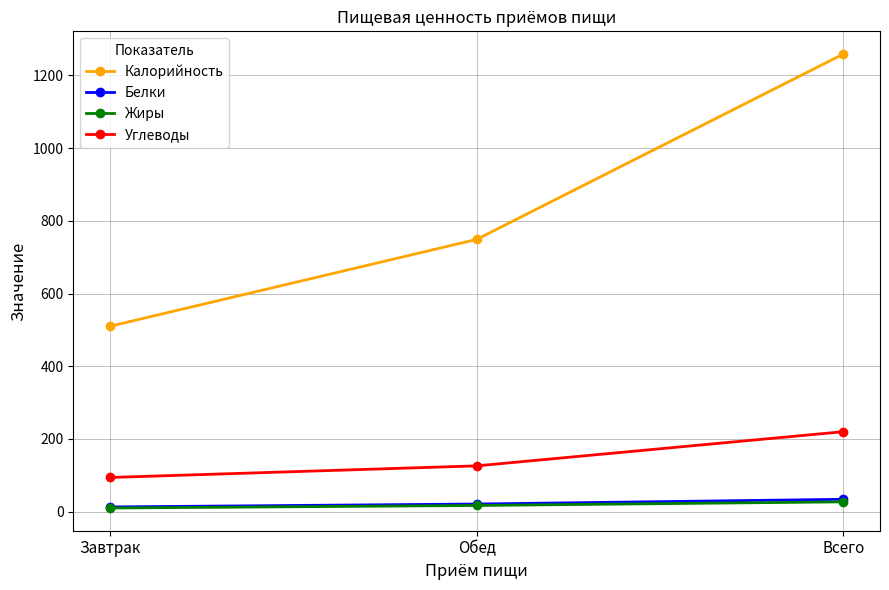

Is this an area chart (filled region under the line)?

No